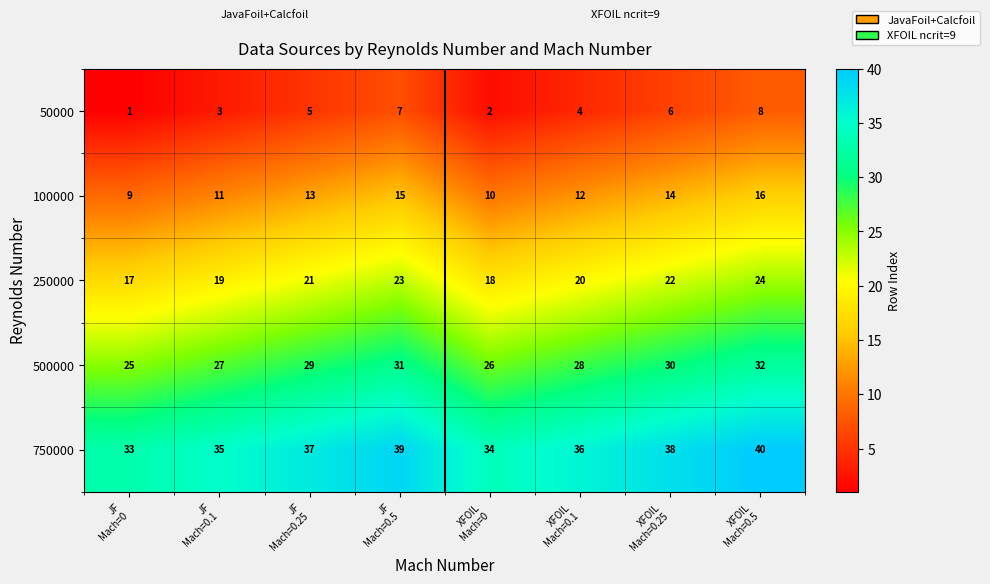

What is the greatest value displayed?

40